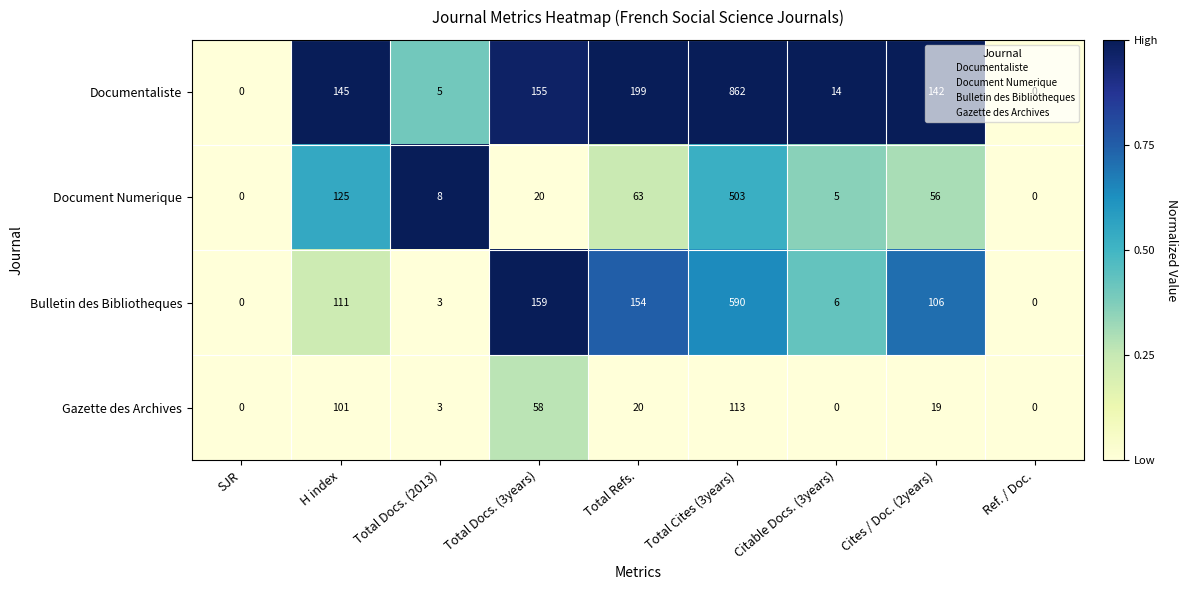

Rank the series at H index from highest to lowest value.

Documentaliste, Document Numerique, Bulletin des Bibliotheques, Gazette des Archives